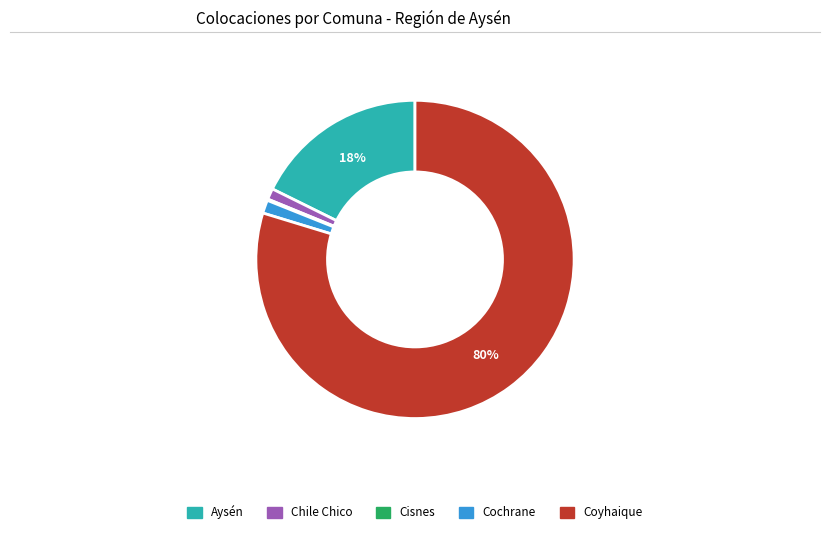

To the nearest percent, what is the difference between the largest and smallest slice percentages?

80%